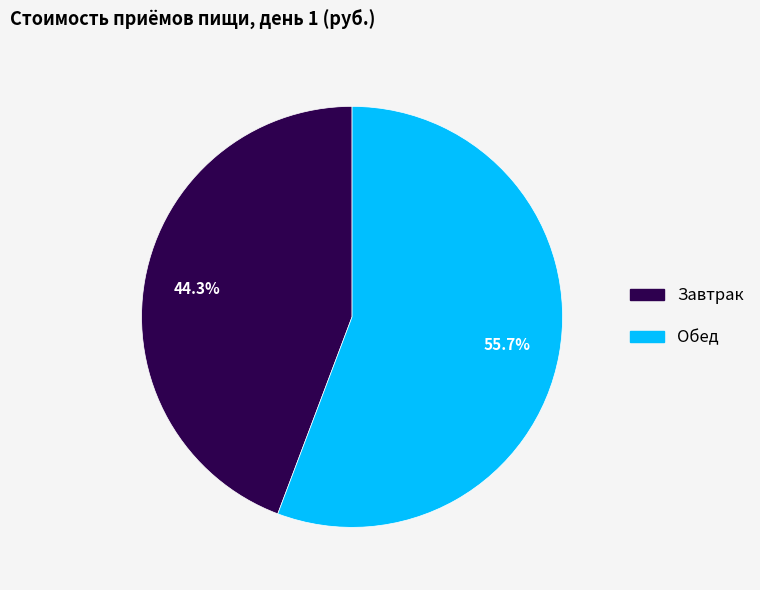

What percentage is the Обед slice, to the nearest percent?

56%